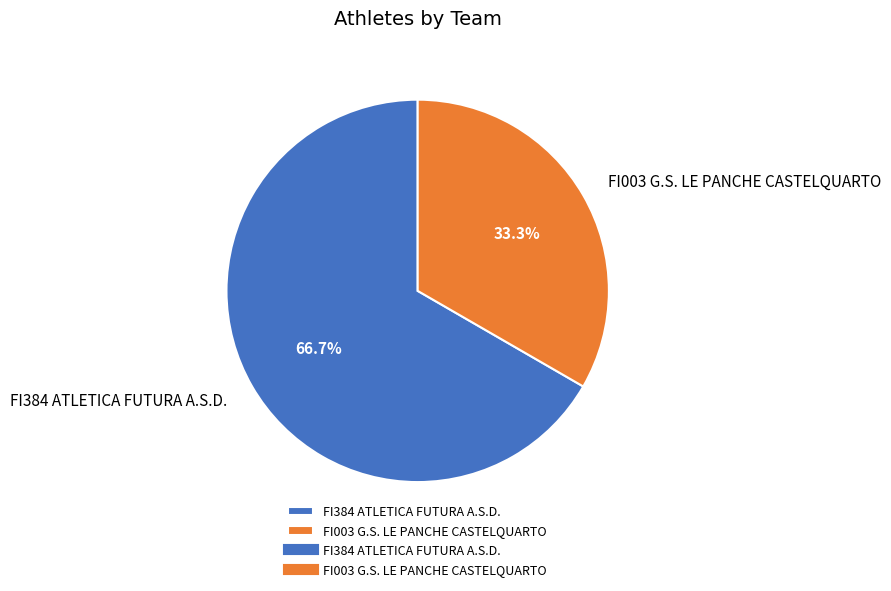

What is the smallest slice in the pie chart?

FI003 G.S. LE PANCHE CASTELQUARTO